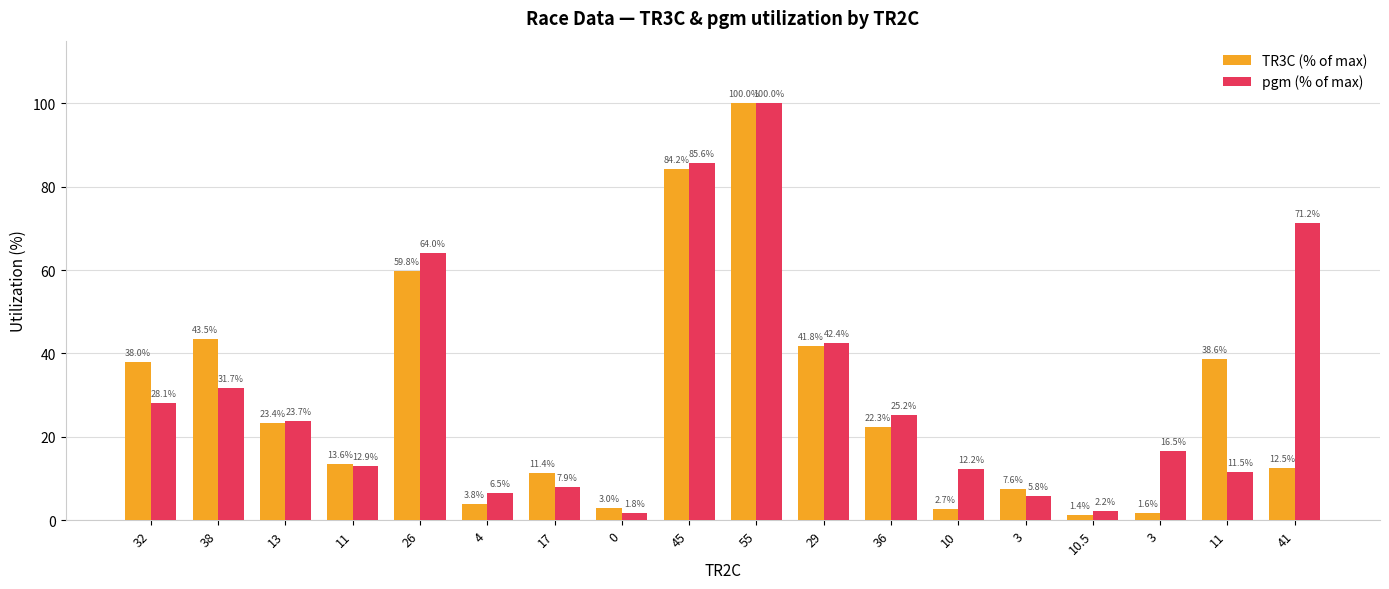

Between 11 and 0, which series saw the biggest shift?

pgm (% of max)